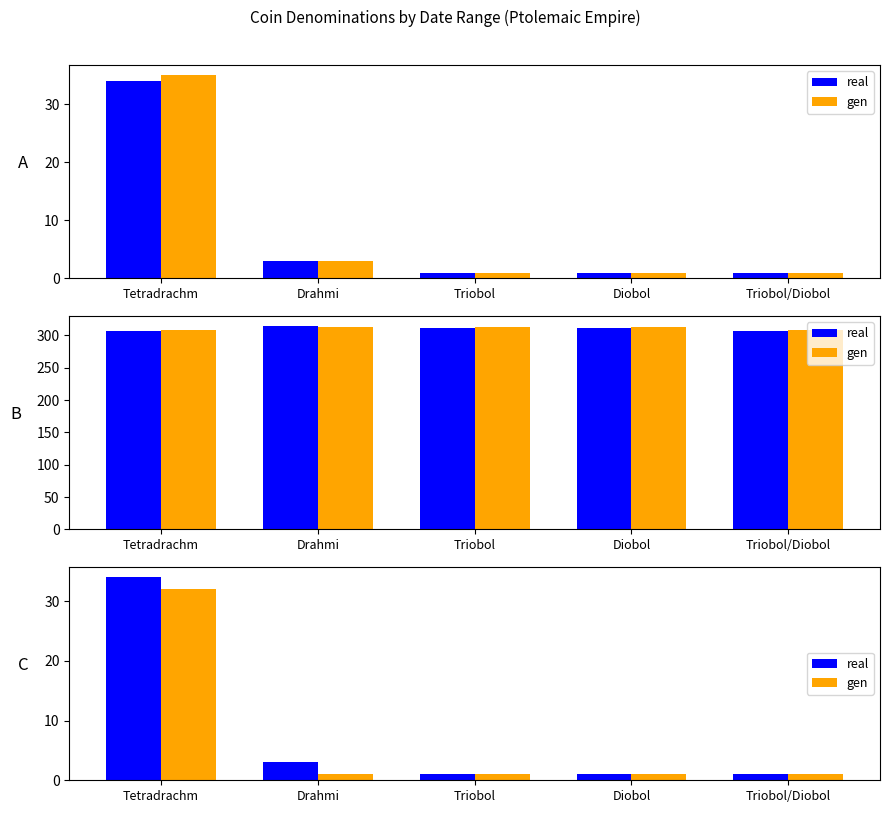

The value of gen at Triobol is 1. True or false?

False